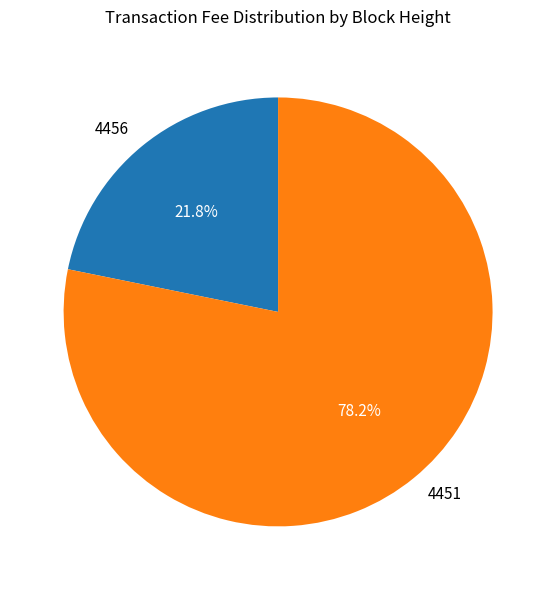

Which slice is the largest?

4451